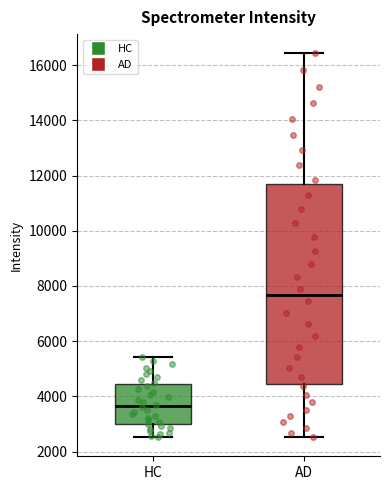

Reading left to right, transcribe this box plot: for each box, give where its median line is, the range the box spans, and where its two whiskers end, as read against the y-axis. The values are not printed on the chart, so give them approximately, as read against the axis.

HC: median 3600, box 3000 to 4400, whiskers 2600 to 5400
AD: median 7600, box 4400 to 11600, whiskers 2600 to 16400